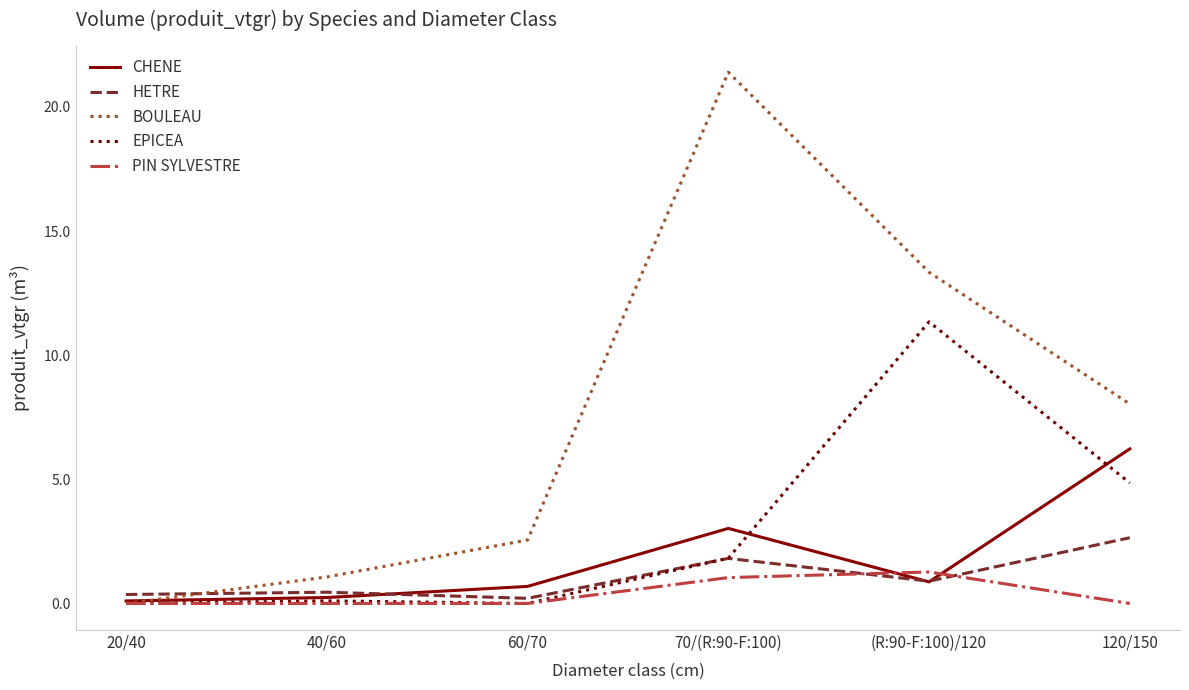

What is the approximate value of EPICEA at 120/150?

4.9